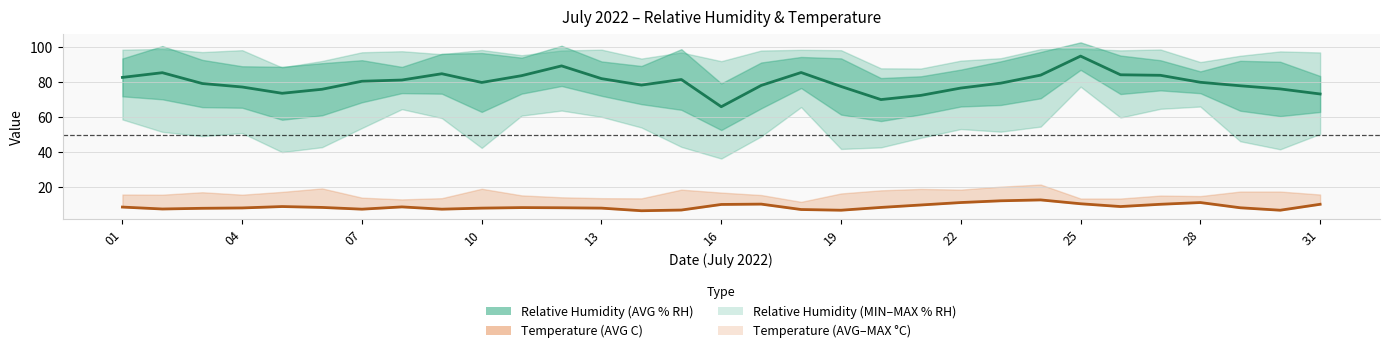

What is the approximate value of Temperature (AVG C) at 22?

12.1